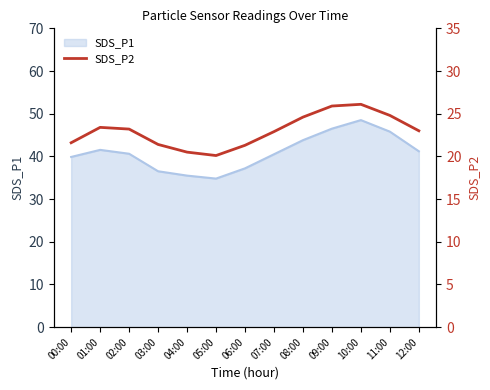

What is the ratio of the value at 00:00 to the value at 12:00?

0.9